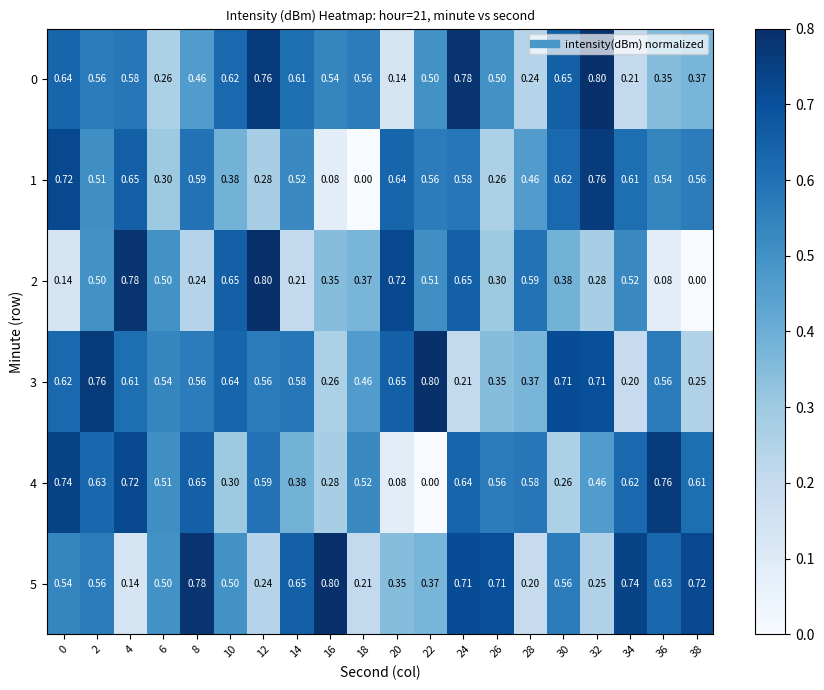

Is the value of 4 at 0 greater than the value of 5 at 30?

Yes